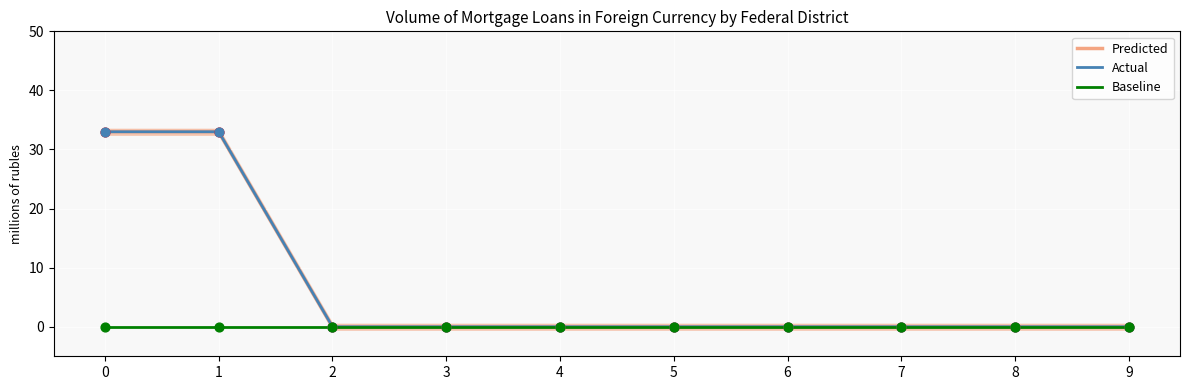

What are all the series names shown in the legend?

Predicted, Actual, Baseline